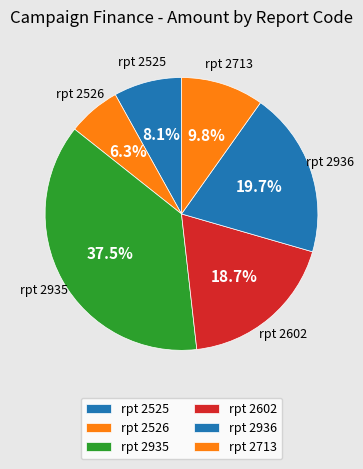

Count the number of slices in the pie.

6